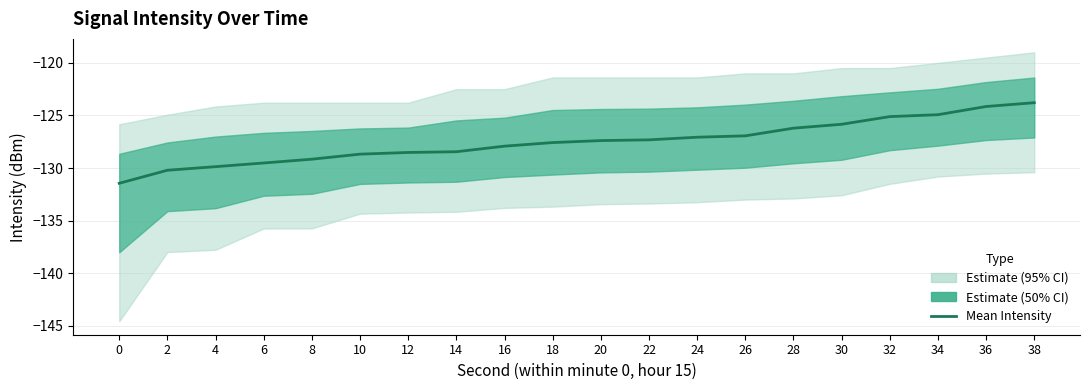

List the labels in order of value, largest first.

38, 36, 34, 32, 30, 28, 26, 24, 22, 20, 18, 16, 14, 12, 10, 8, 6, 4, 2, 0